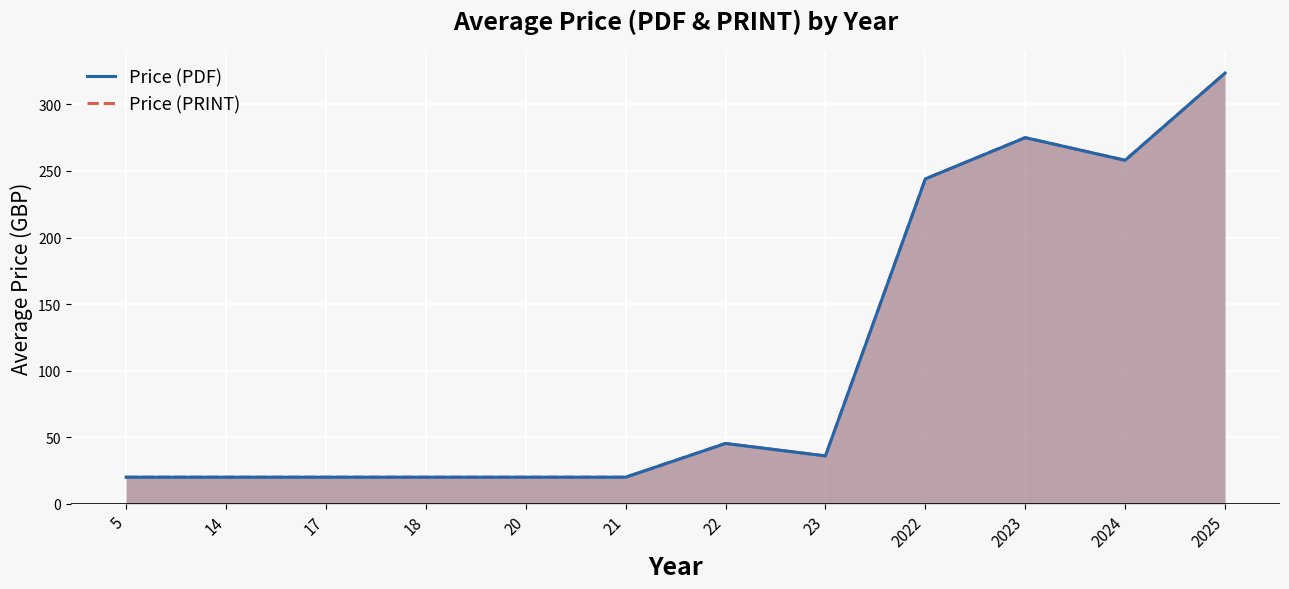

How many interior local peaks does the Price (PRINT) series have?

2